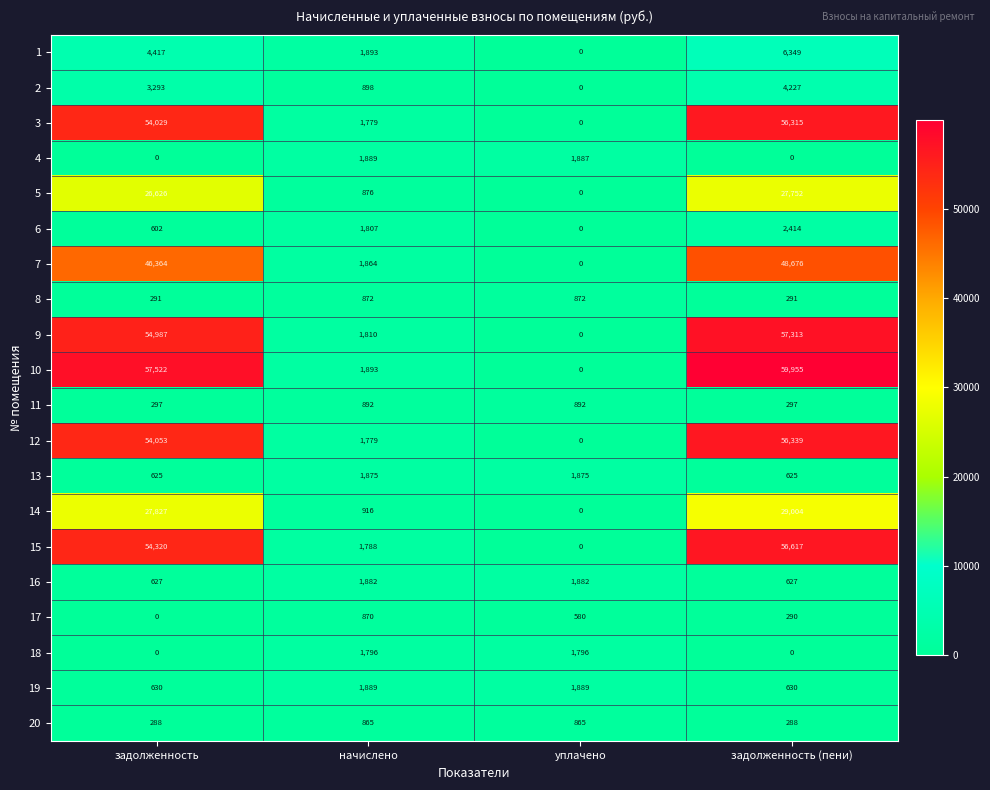

What is the spread (max minus min) of values at начислено?

1028